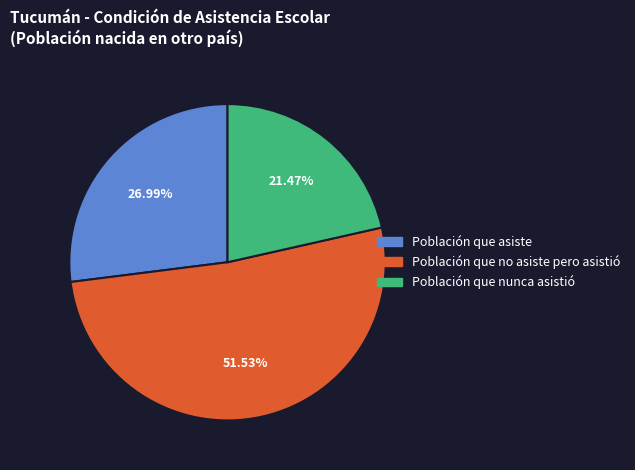

What is the smallest slice in the pie chart?

Población que nunca asistió